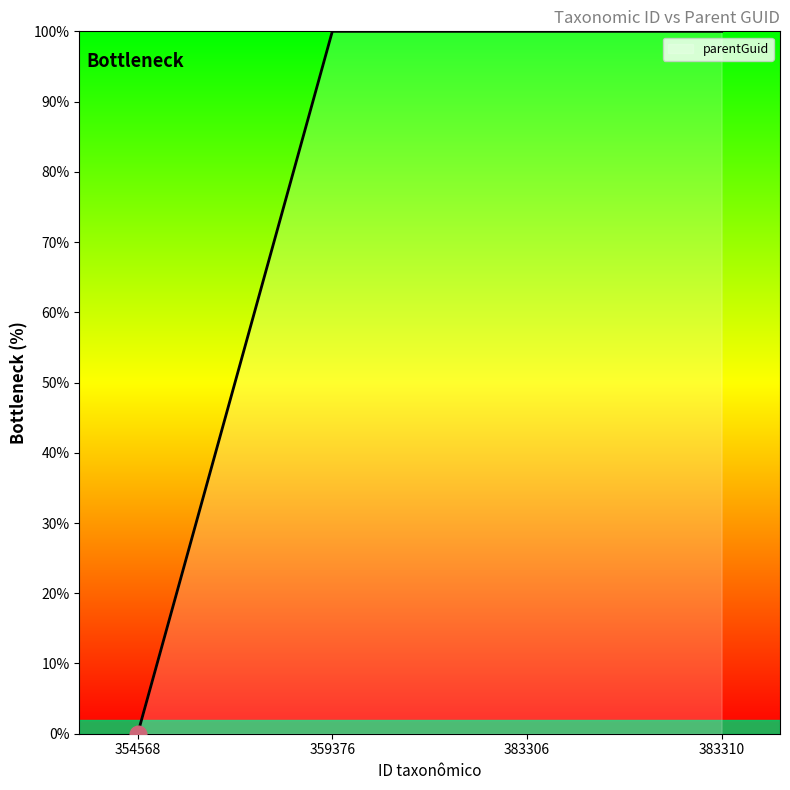

True or false: there are more than 2 points higher than both neighbors.

False